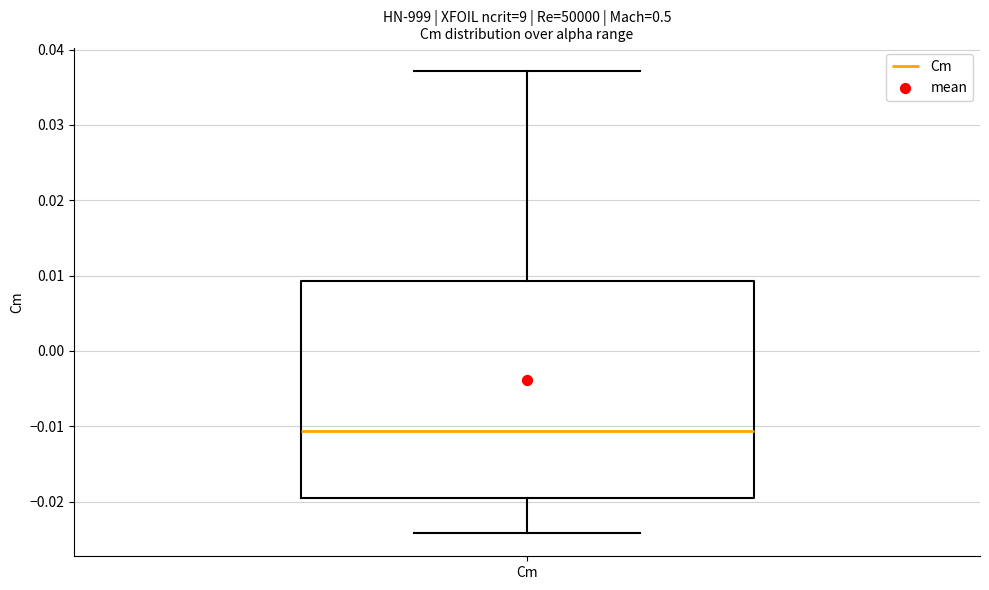

Where does the median line of the box for Cm sit on the y-axis? The values are not printed on the chart, so give them approximately, as read against the axis.

-0.011